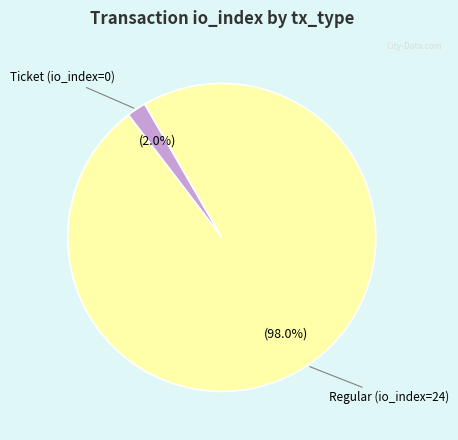

Does any single category account for the majority?

Yes